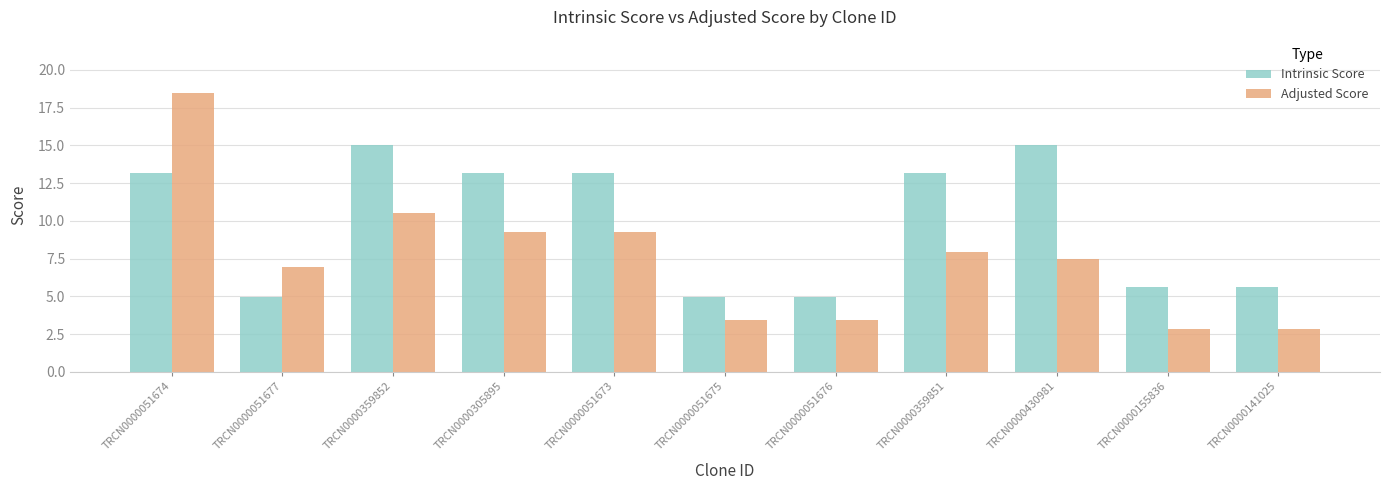

List the series in order of their peak value, highest first.

Adjusted Score, Intrinsic Score